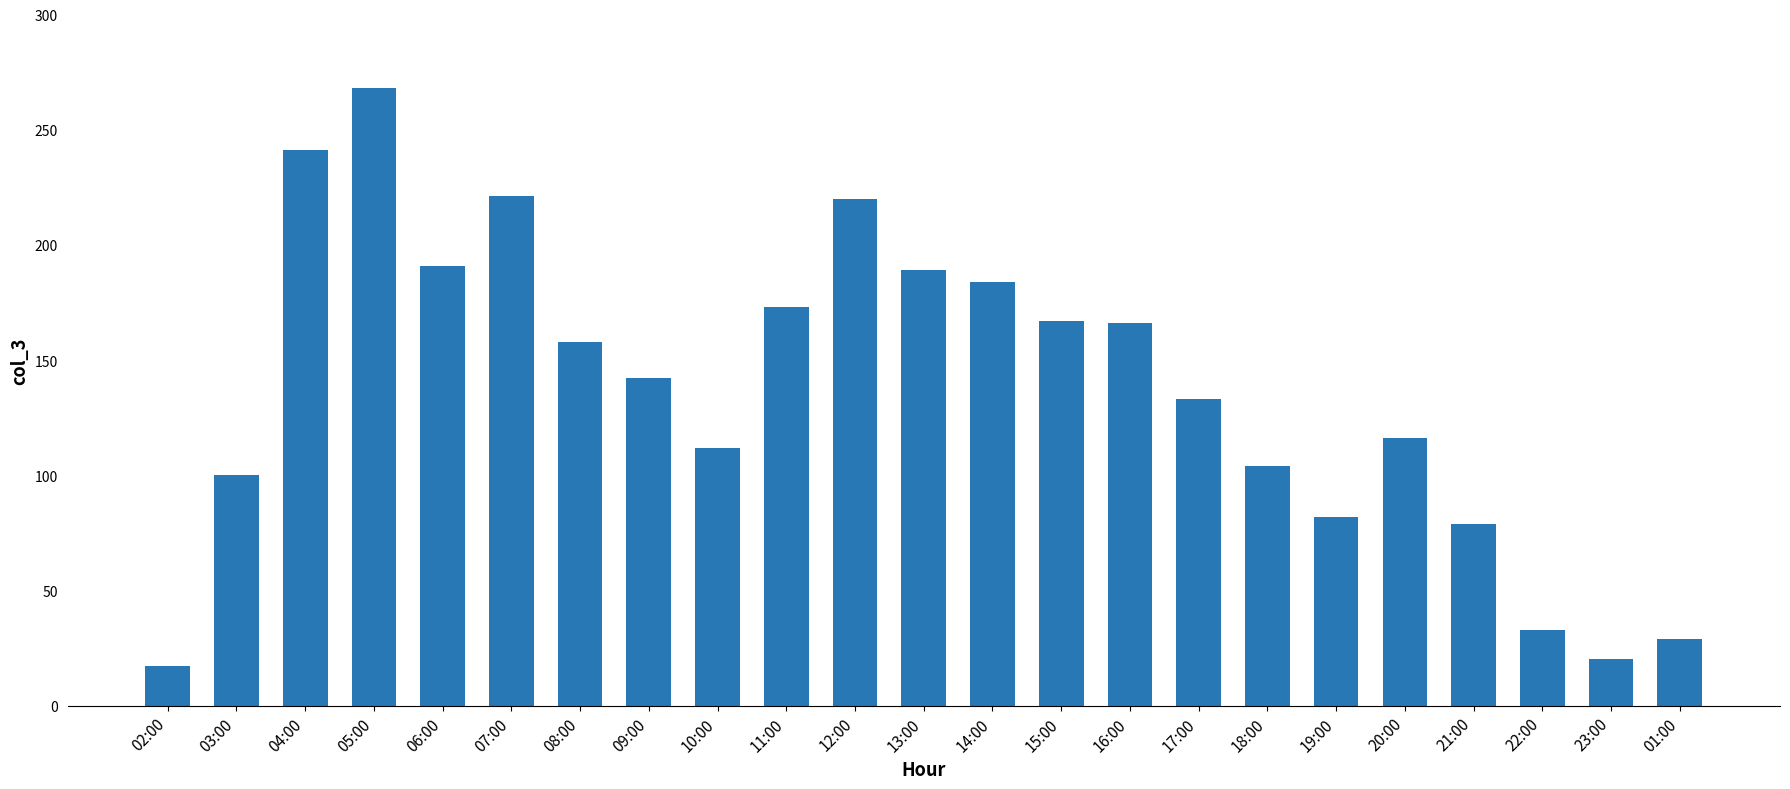

What is the smallest value displayed?

17